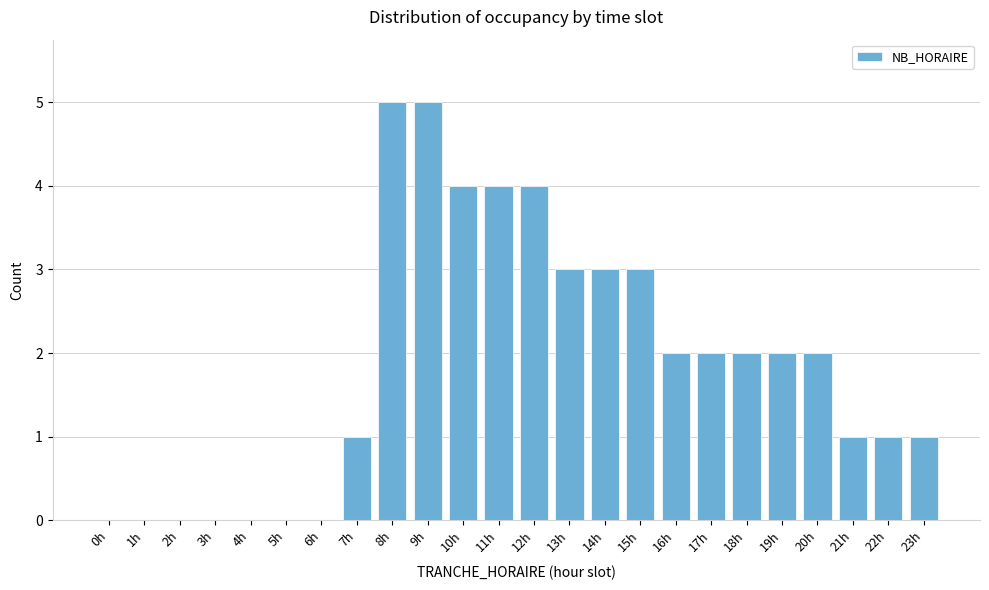

Reading left to right, what are all the values shown in this chart?

0h=0	1h=0	2h=0	3h=0	4h=0	5h=0	6h=0	7h=1	8h=5	9h=5	10h=4	11h=4	12h=4	13h=3	14h=3	15h=3	16h=2	17h=2	18h=2	19h=2	20h=2	21h=1	22h=1	23h=1